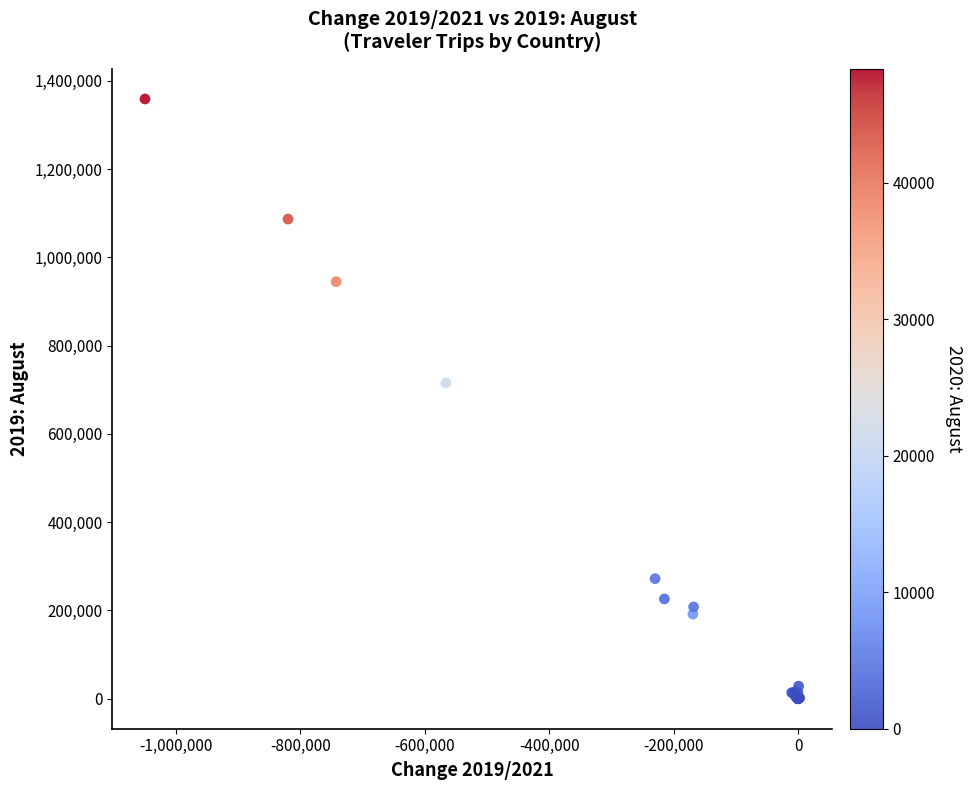

What Y value in the scatter plot is closest to 679302?

715486